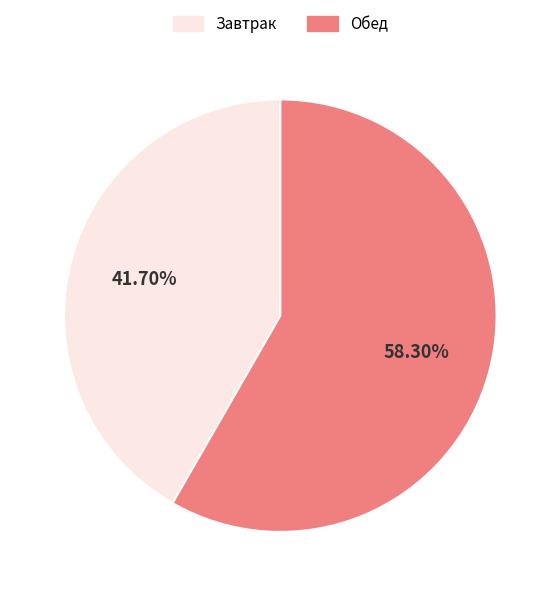

Is there any slice that represents more than half of the pie?

Yes